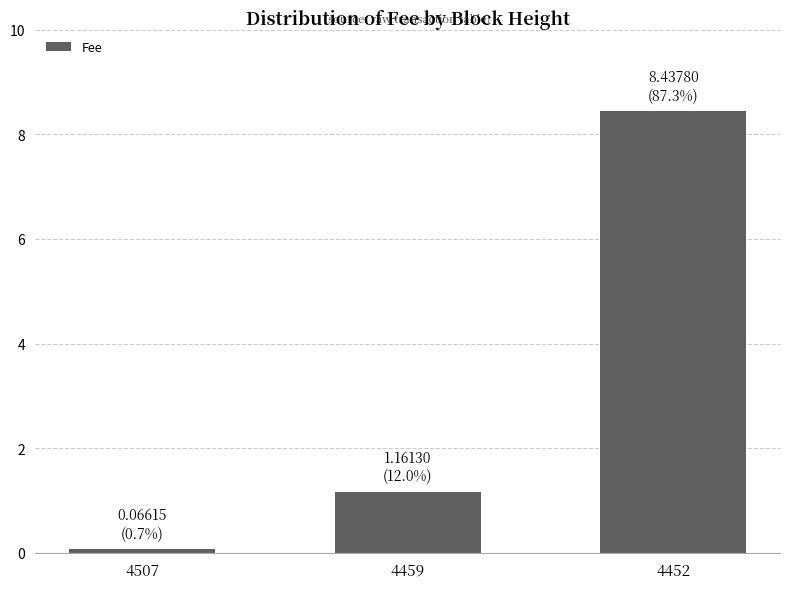

Rank the categories by value from lowest to highest.

4507, 4459, 4452